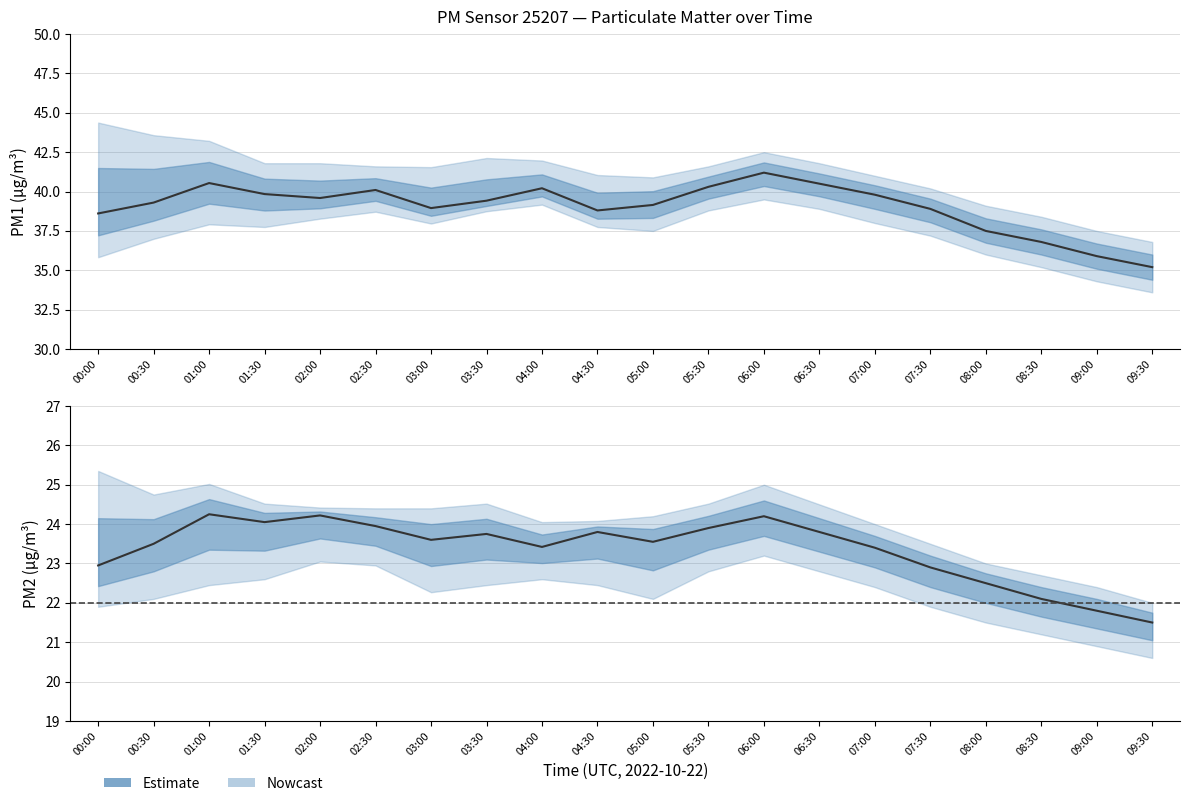

What position from the right is 02:30?

15